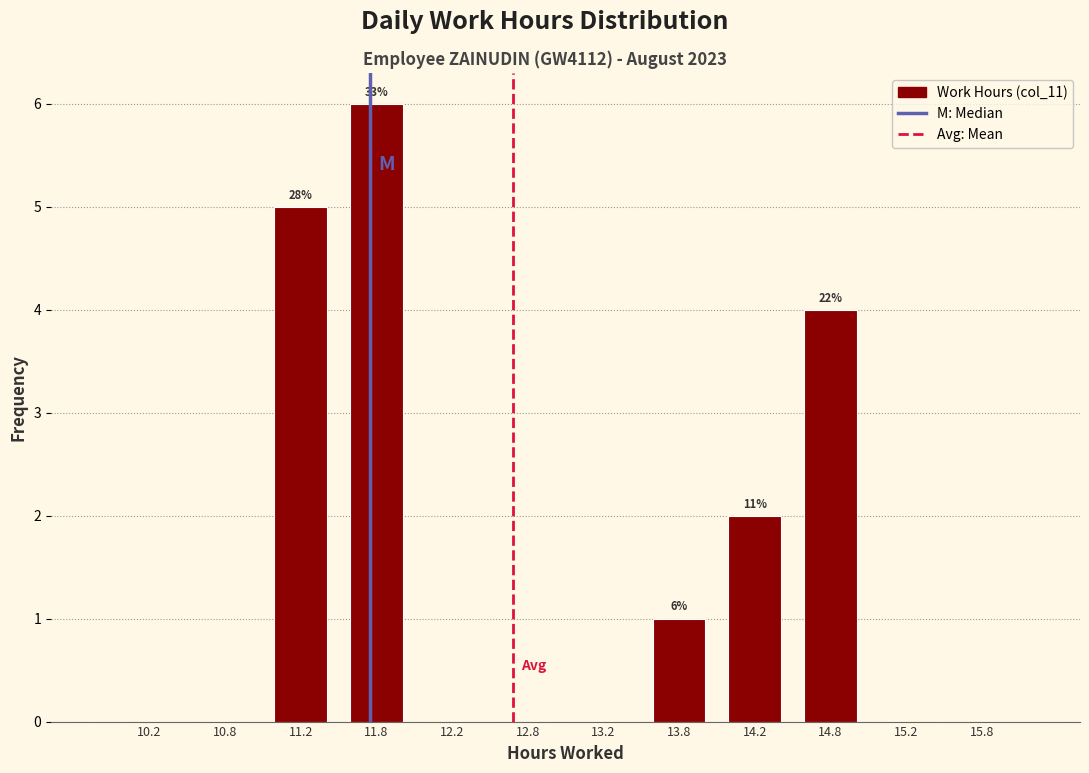

Over which range of the x-axis is the bar tallest?

11.5 to 12.0